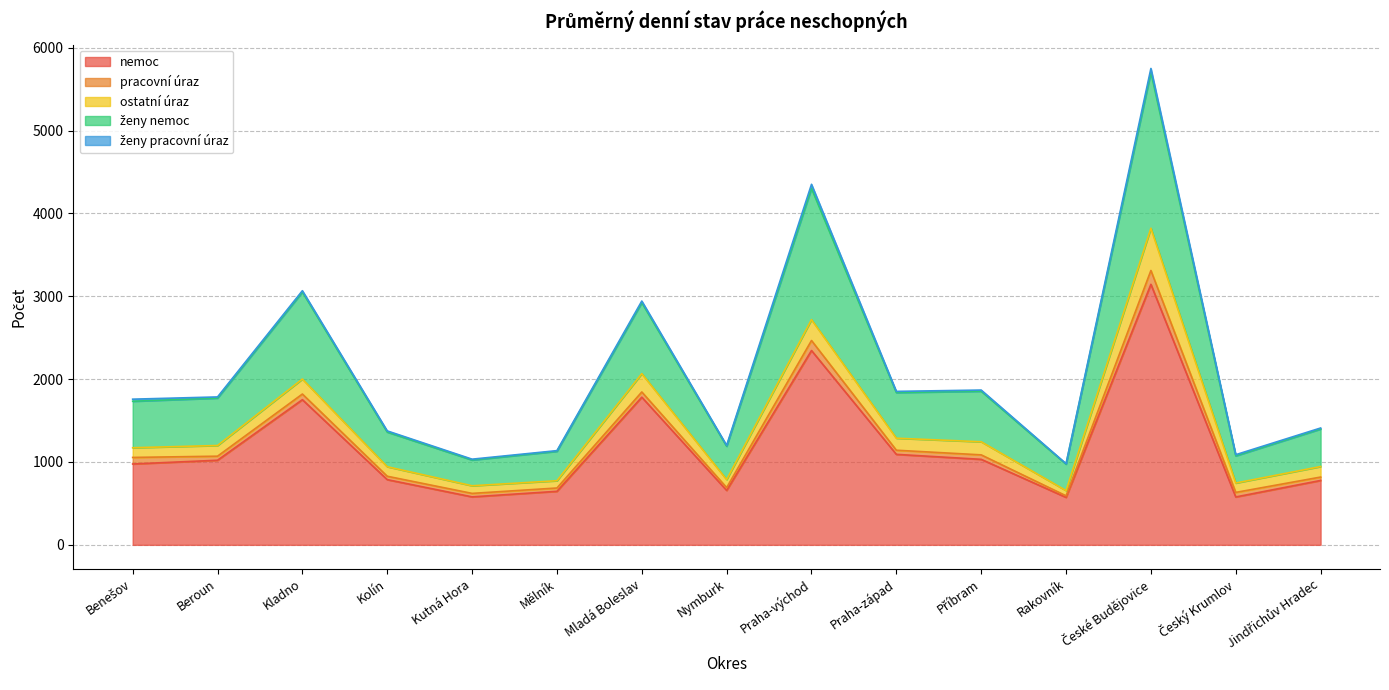

The value of ženy nemoc at Praha-západ is 258. True or false?

False